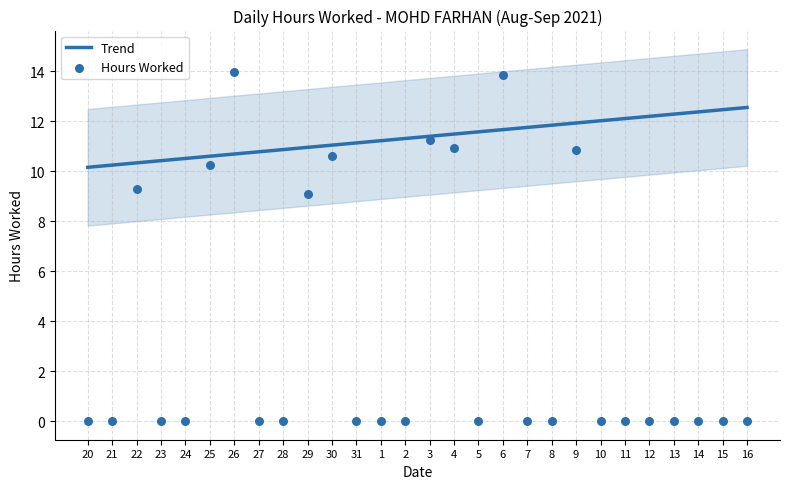

Which has a higher value, 27 or 2?

27